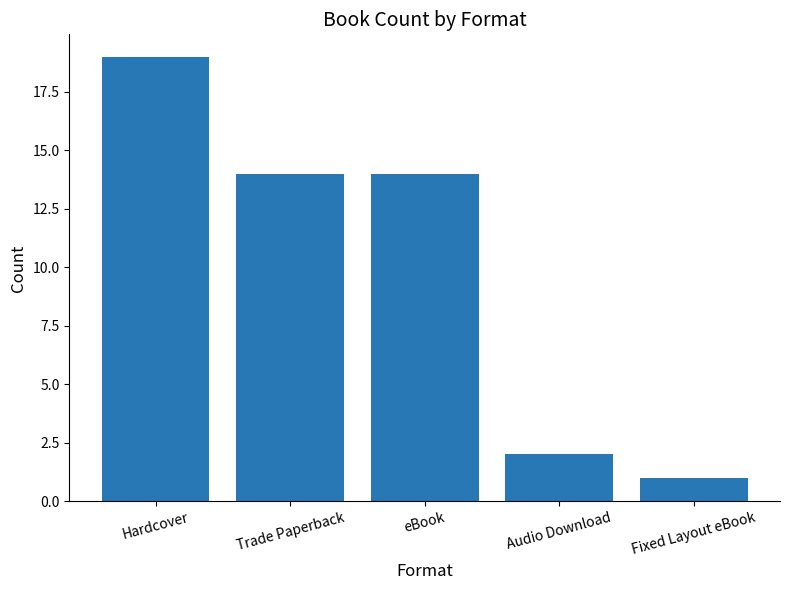

What value does the data have at eBook?

14